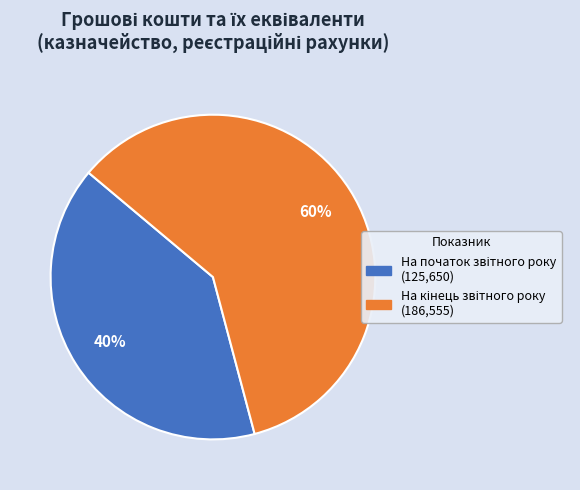

To the nearest percent, what is the average slice percentage?

50%